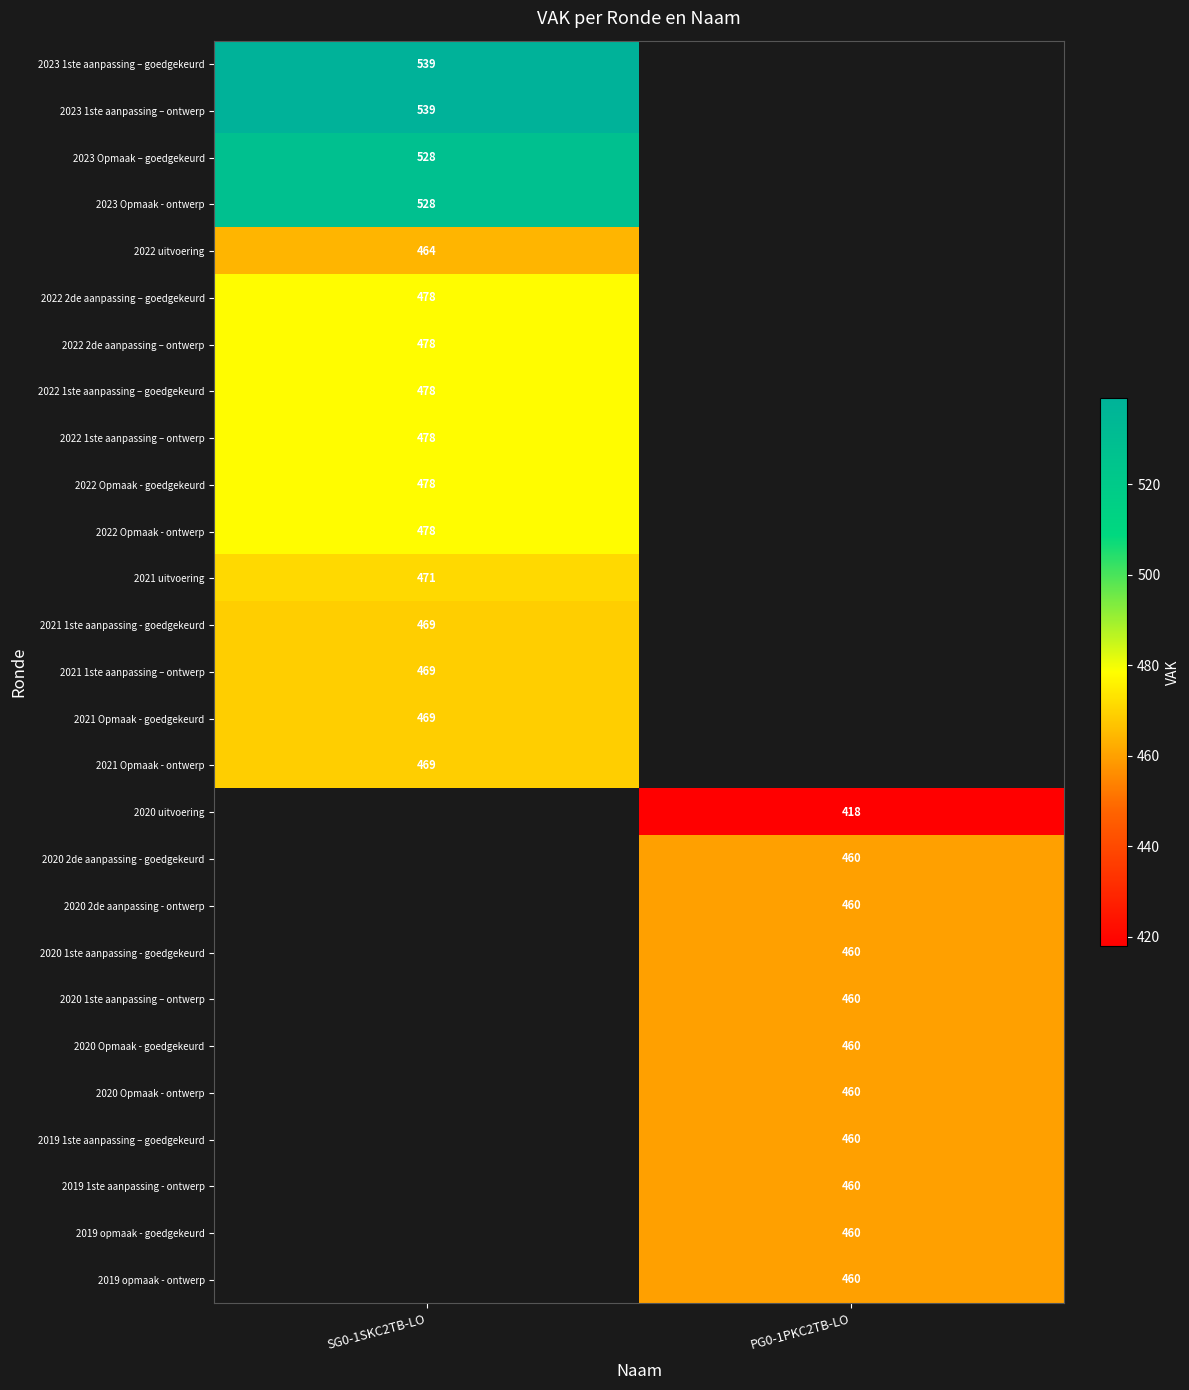

Is it true that 2023 1ste aanpassing – goedgekeurd equals 859 at SG0-1SKC2TB-LO?

False